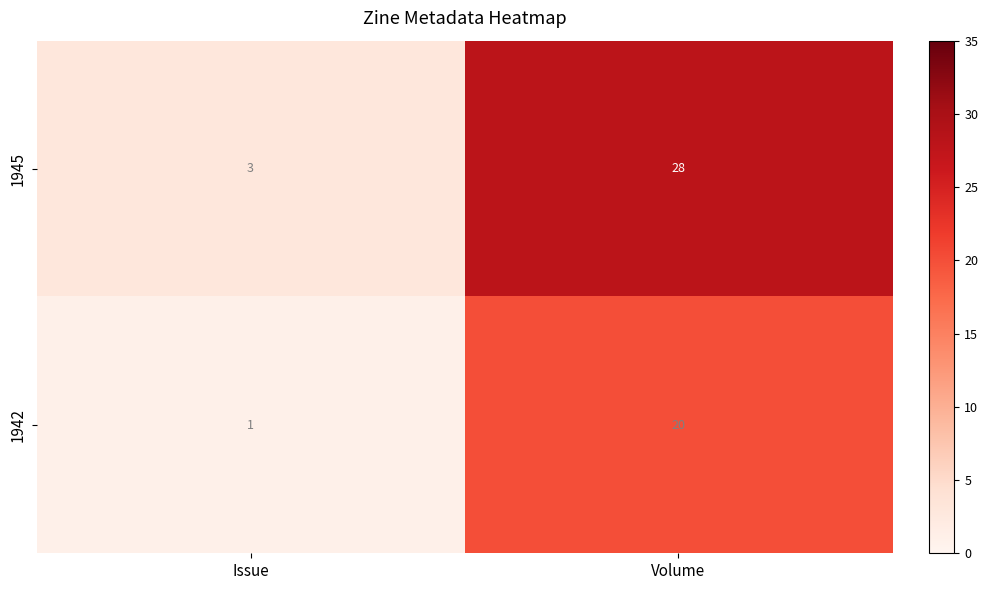

What is the spread (max minus min) of values at Volume?

8